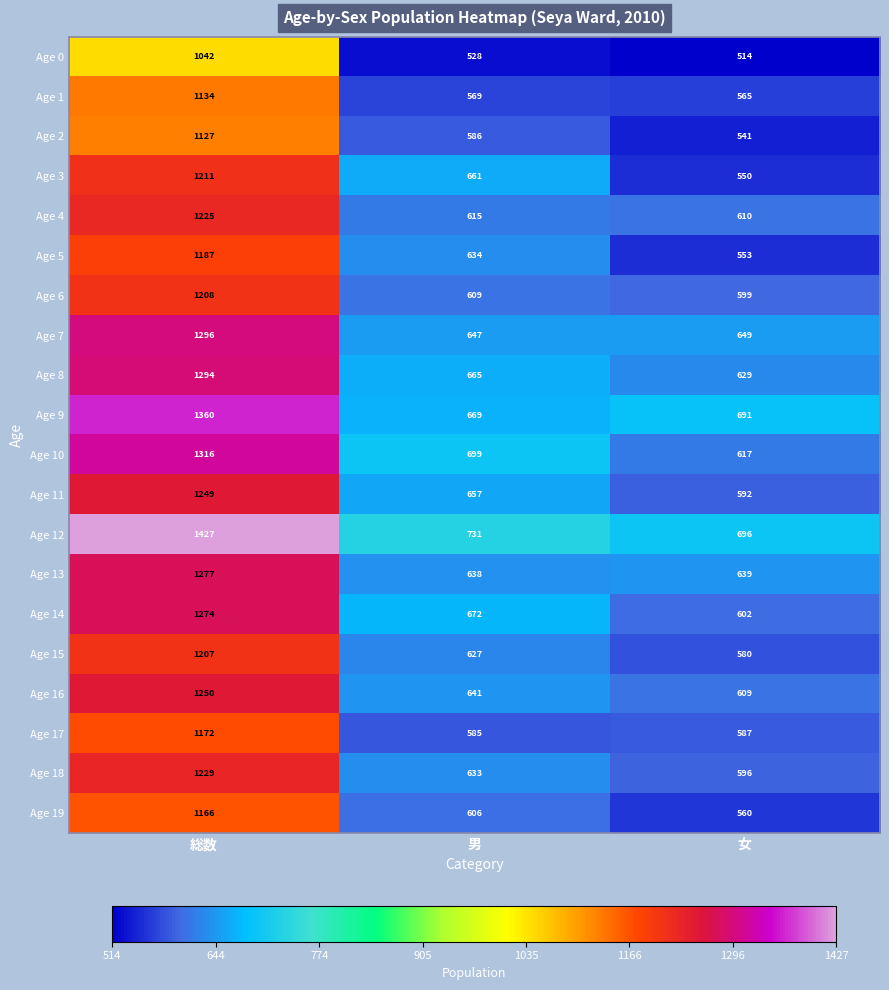

What is the sum of all Age 13 values?

2554